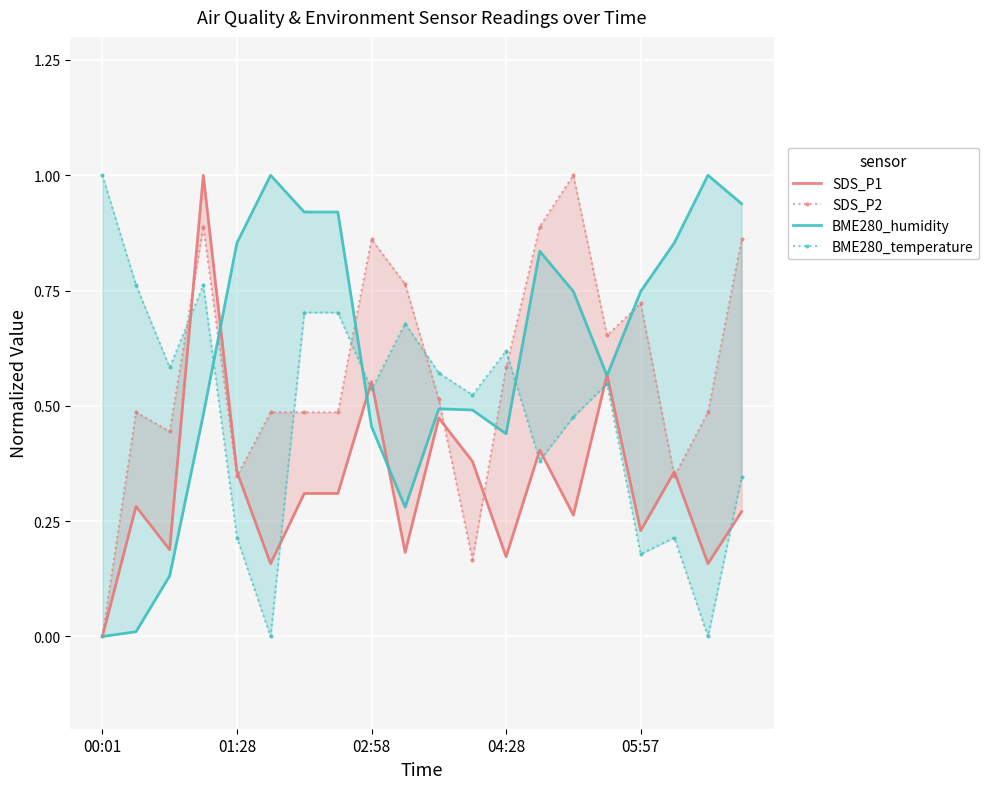

How many values in the SDS_P1 series exceed 0?

19